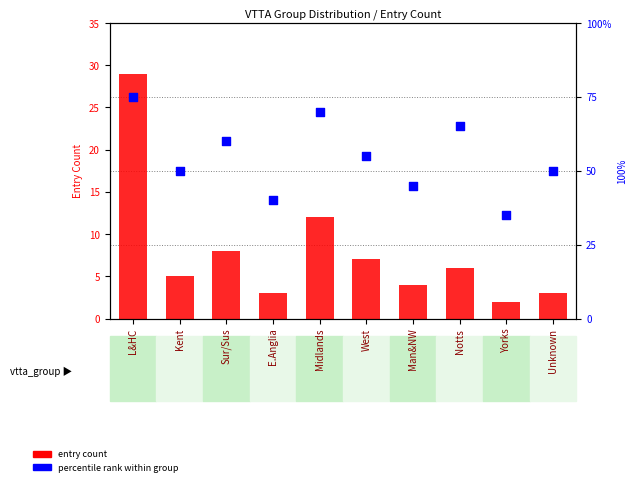

Which series contains the lowest Y value?

entry count